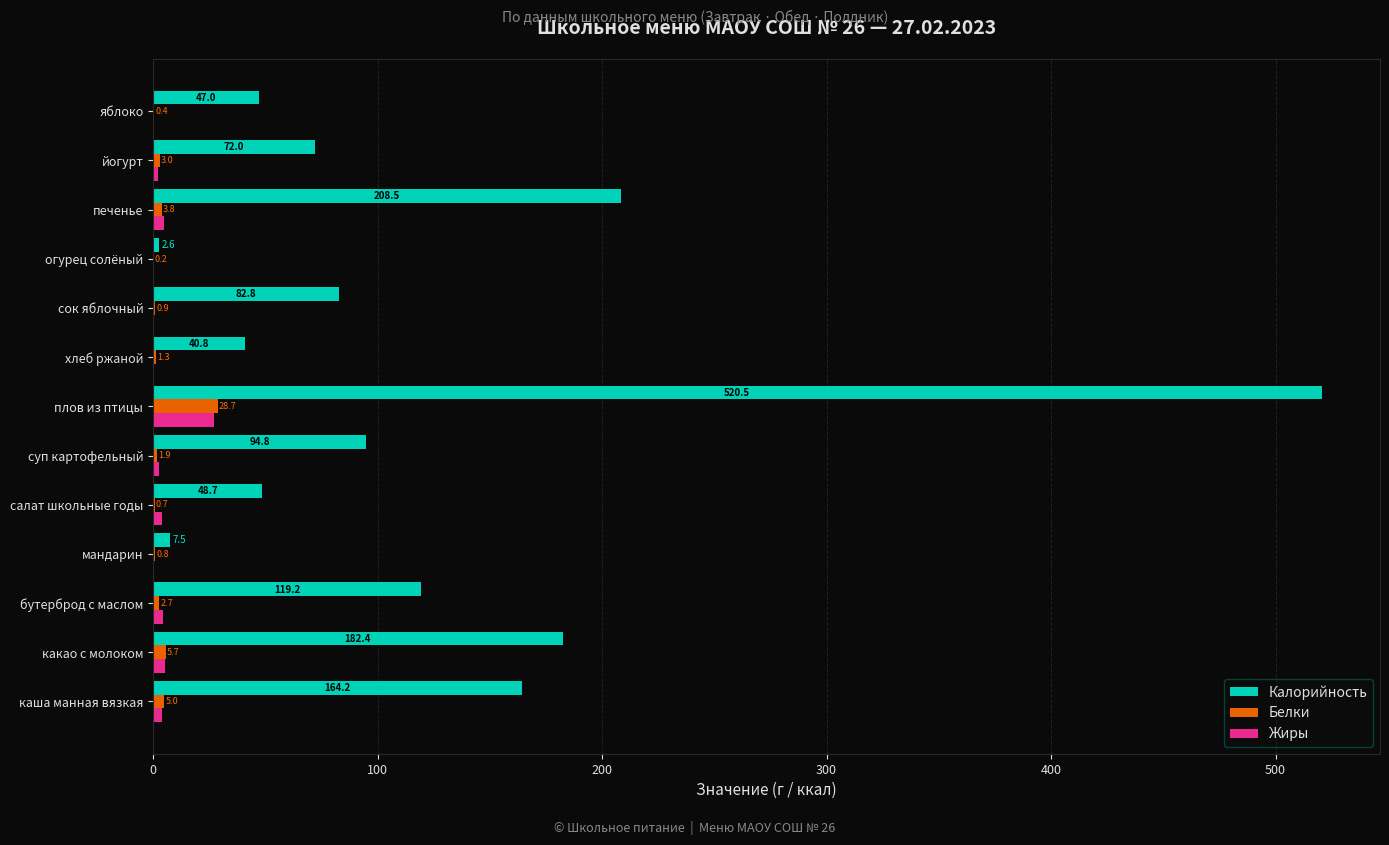

Which series changed the most between бутерброд с маслом and суп картофельный?

Калорийность